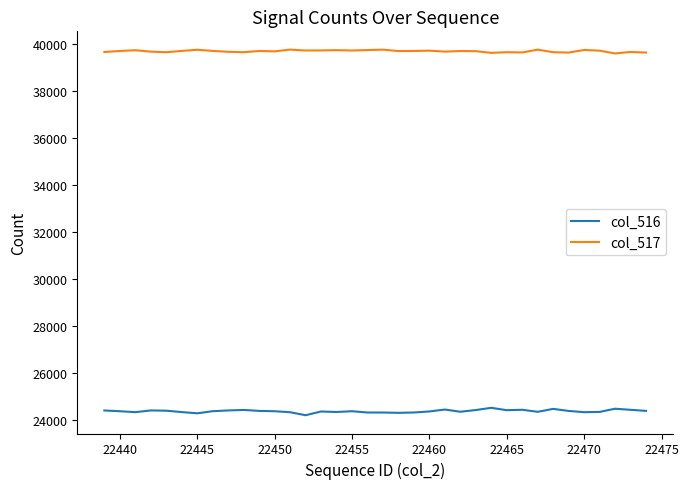

What is the sum of all col_517 values?

1429411